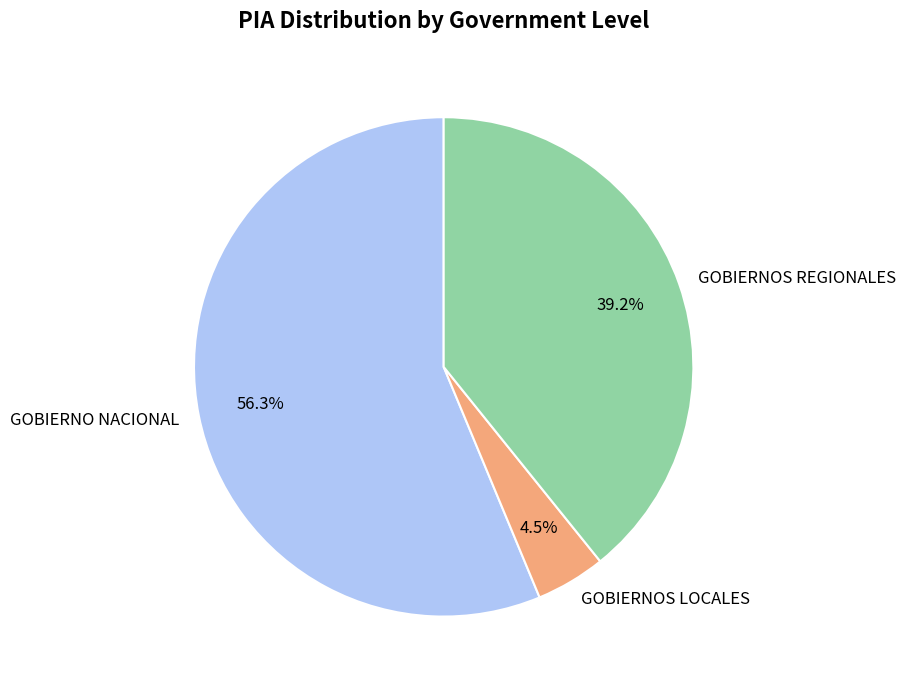

How many segments does this pie chart have?

3